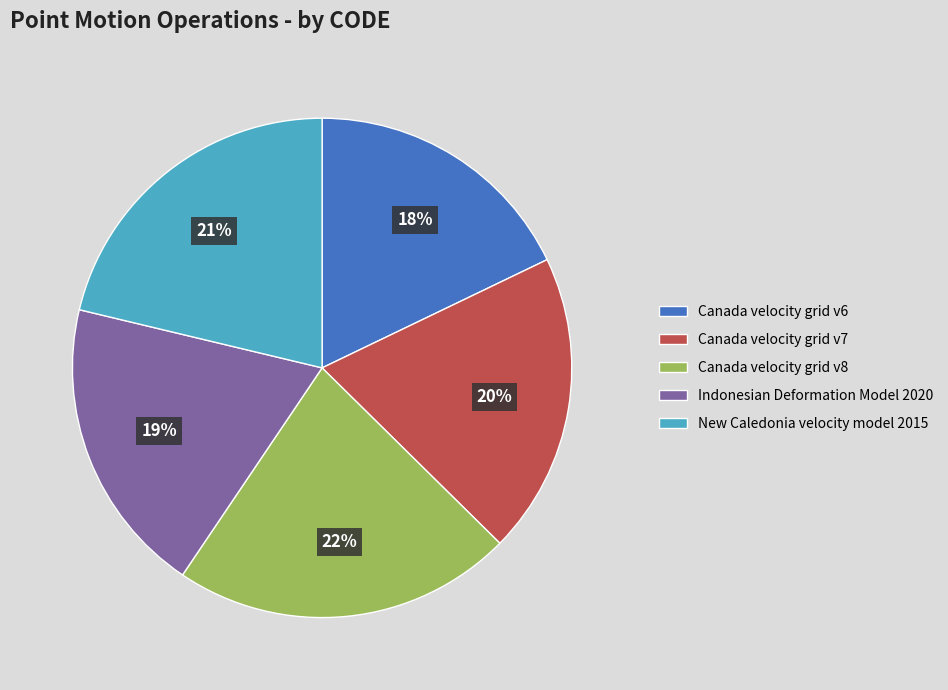

What is the largest slice in the pie chart?

Canada velocity grid v8